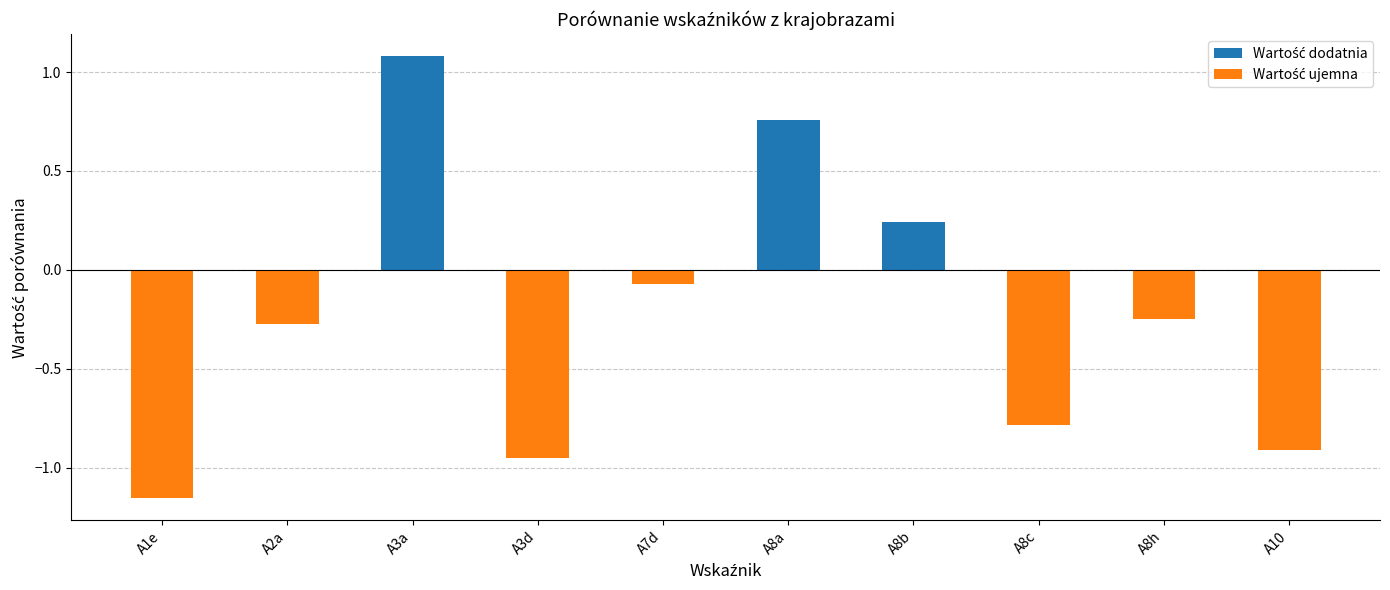

The value at A1e is -0.8. True or false?

False